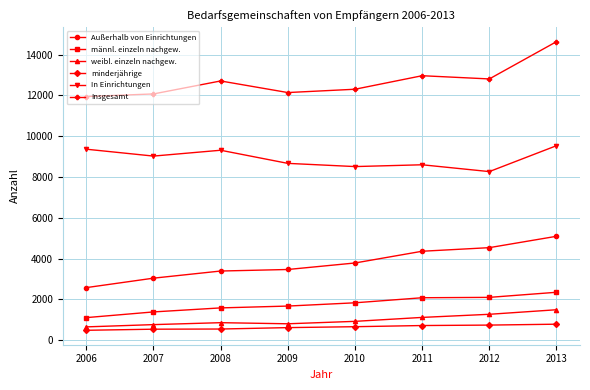

What is the difference between the maximum and second lowest values in the Außerhalb von Einrichtungen series?

2052